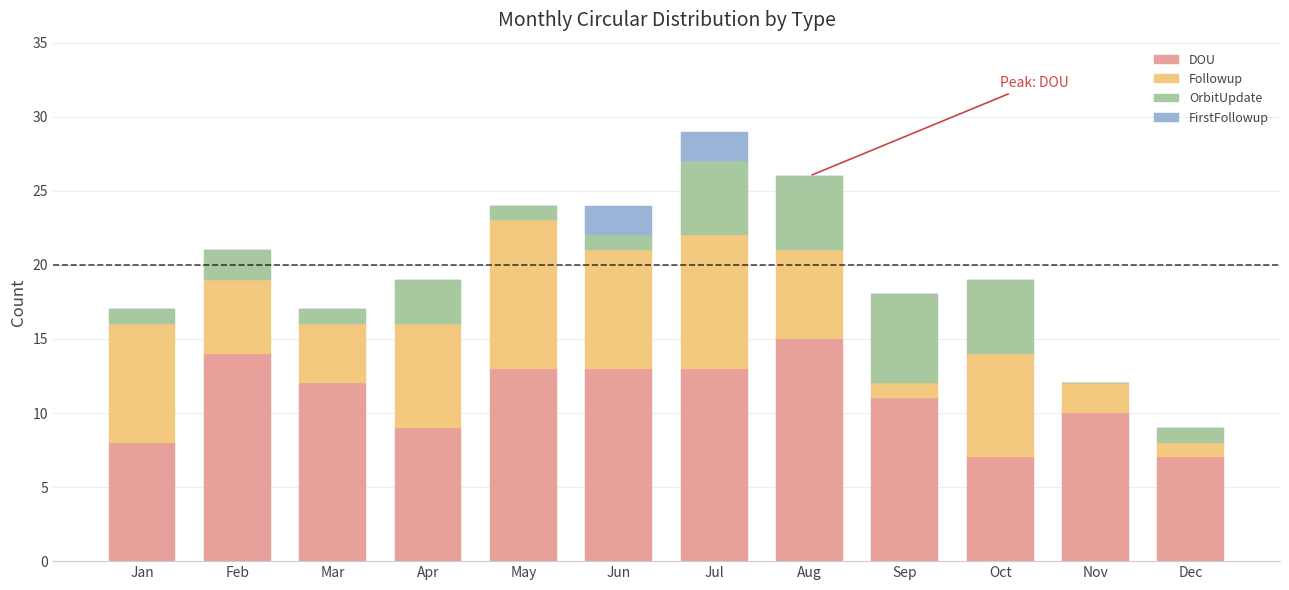

At which category is the sum across all series the highest?

Jul